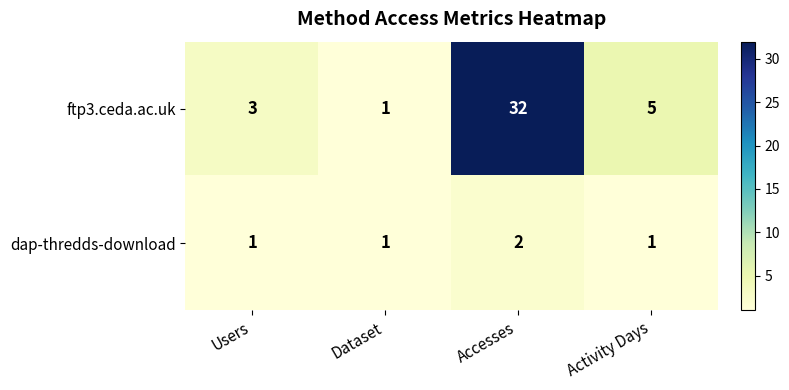

What is the difference between the ftp3.ceda.ac.uk values at Users and Accesses?

29